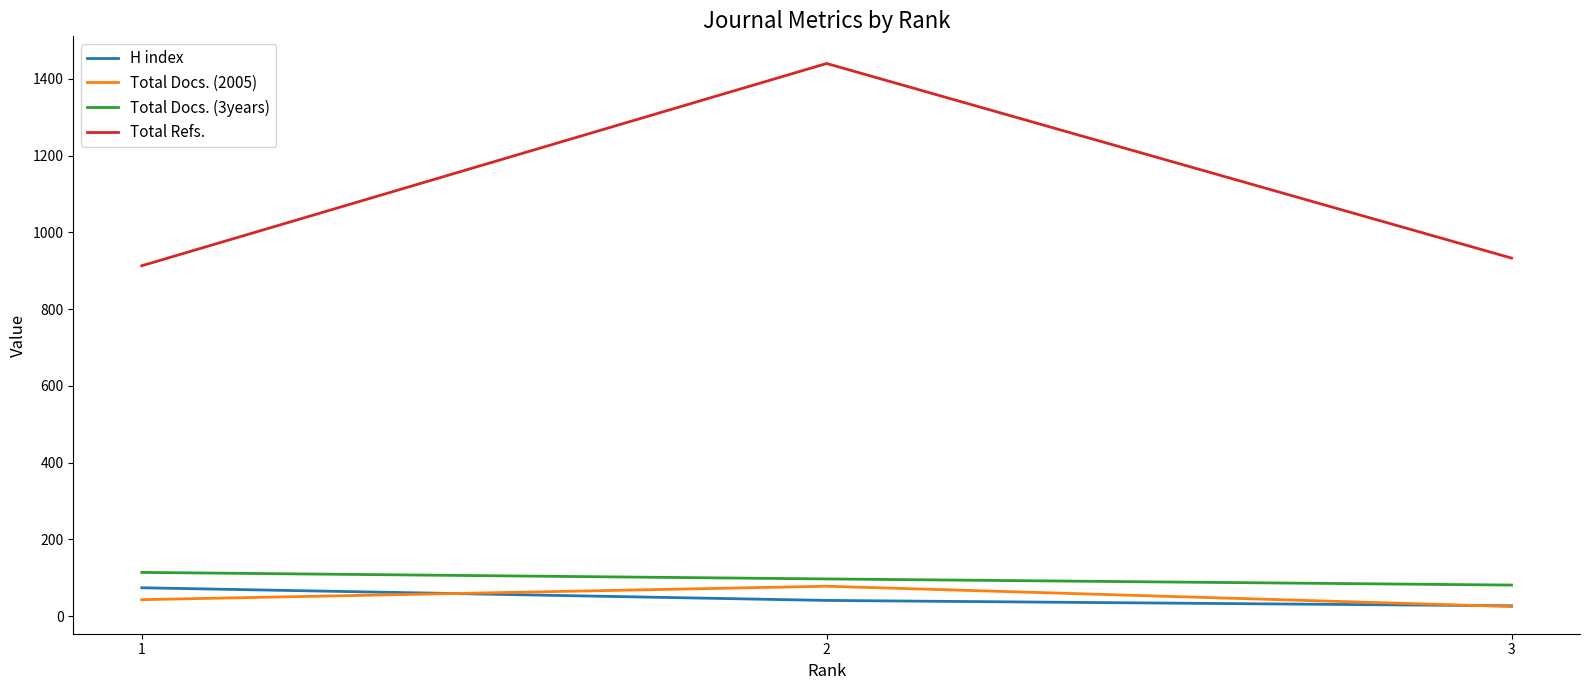

What is the minimum value for Total Docs. (2005)?

25